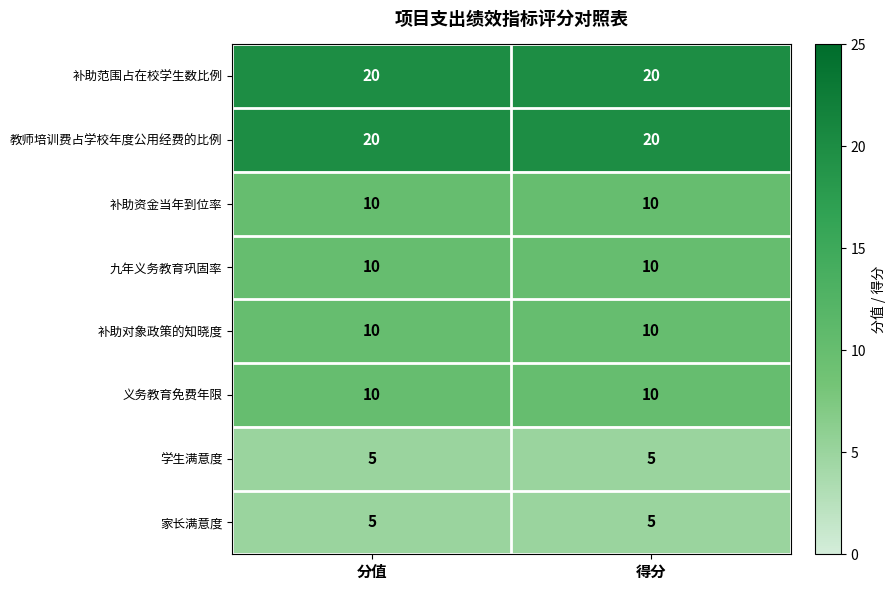

Reading left to right, extract all data points from this chart.

补助范围占在校学生数比例: 分值=20	得分=20
教师培训费占学校年度公用经费的比例: 分值=20	得分=20
补助资金当年到位率: 分值=10	得分=10
九年义务教育巩固率: 分值=10	得分=10
补助对象政策的知晓度: 分值=10	得分=10
义务教育免费年限: 分值=10	得分=10
学生满意度: 分值=5	得分=5
家长满意度: 分值=5	得分=5